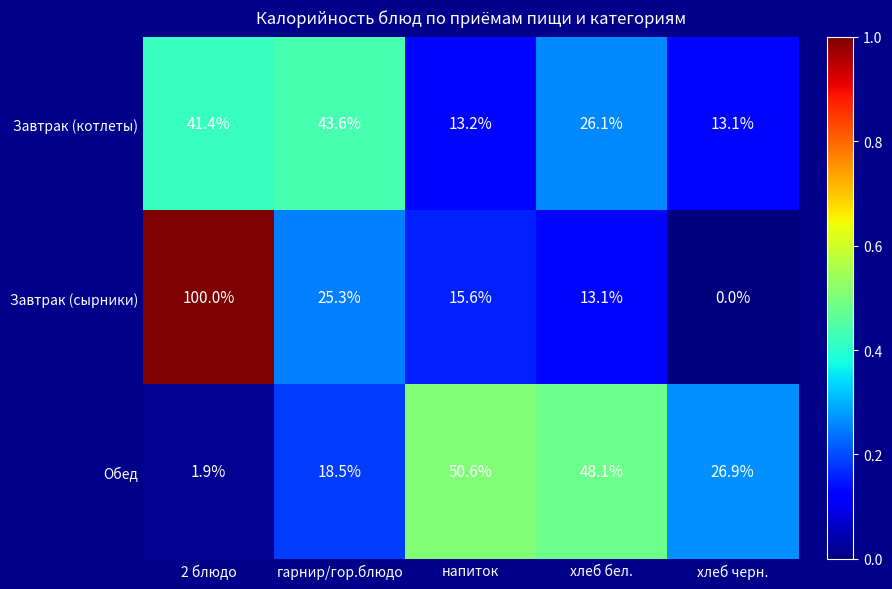

What is the highest value of the Завтрак (сырники) series?

100.0